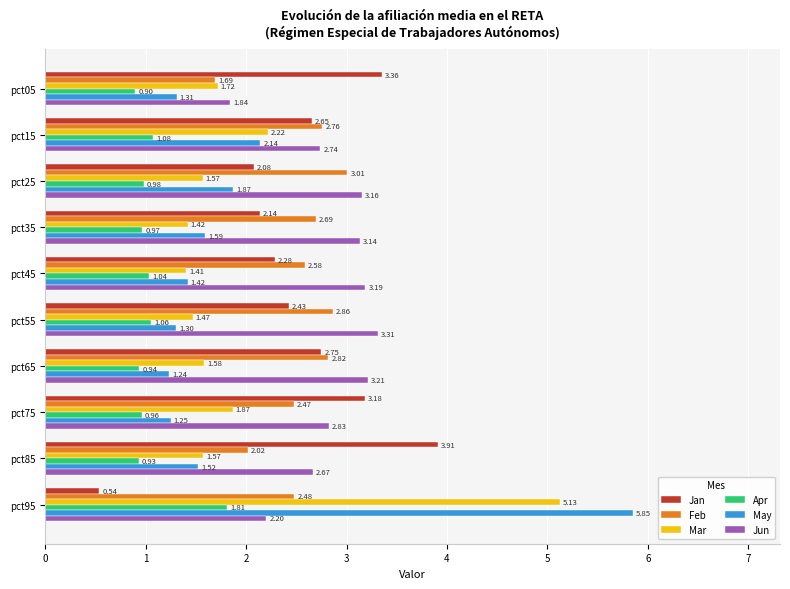

Which series has the largest total across all categories?

Jun